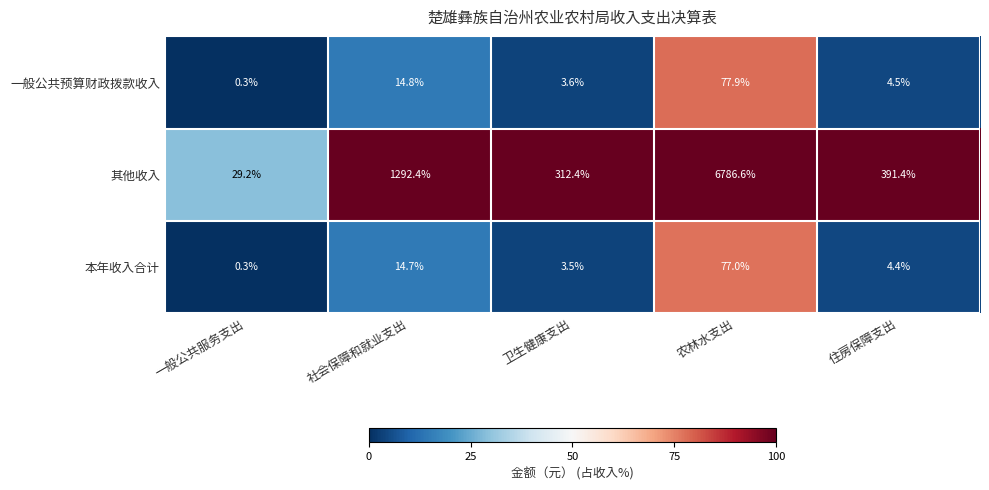

What is the lowest value of the 一般公共预算财政拨款收入 series?

0.3